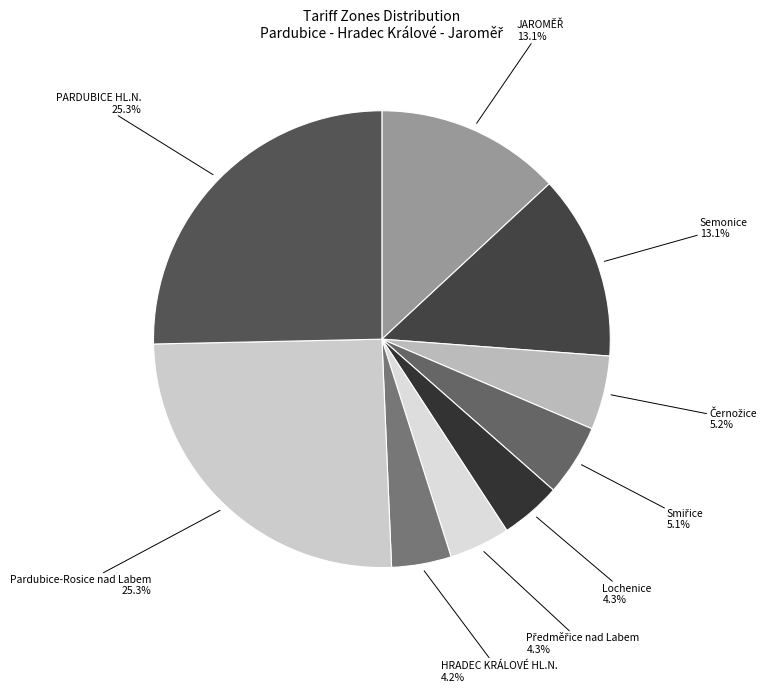

What percentage is NOT represented by Pardubice-Rosice nad Labem?

74.7%